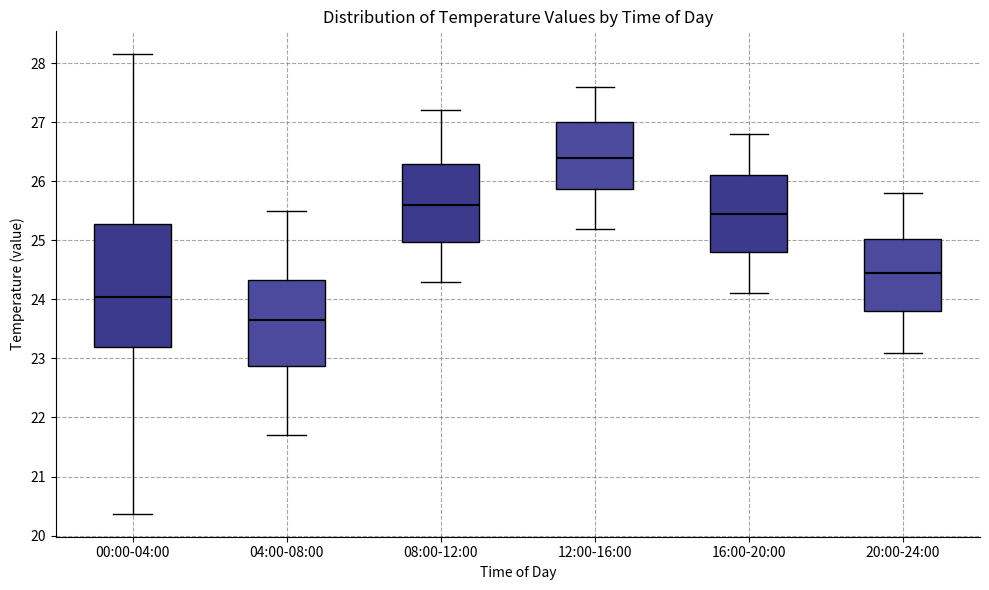

Which box has the lowest median line?

04:00-08:00